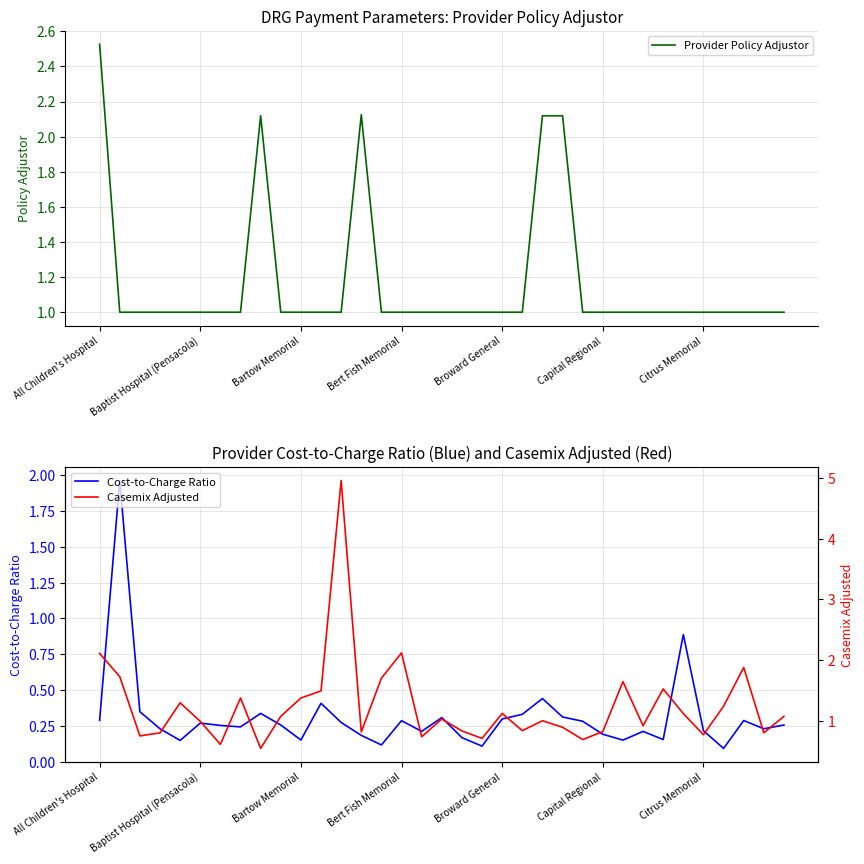

What is the maximum value shown in the chart?

5.0